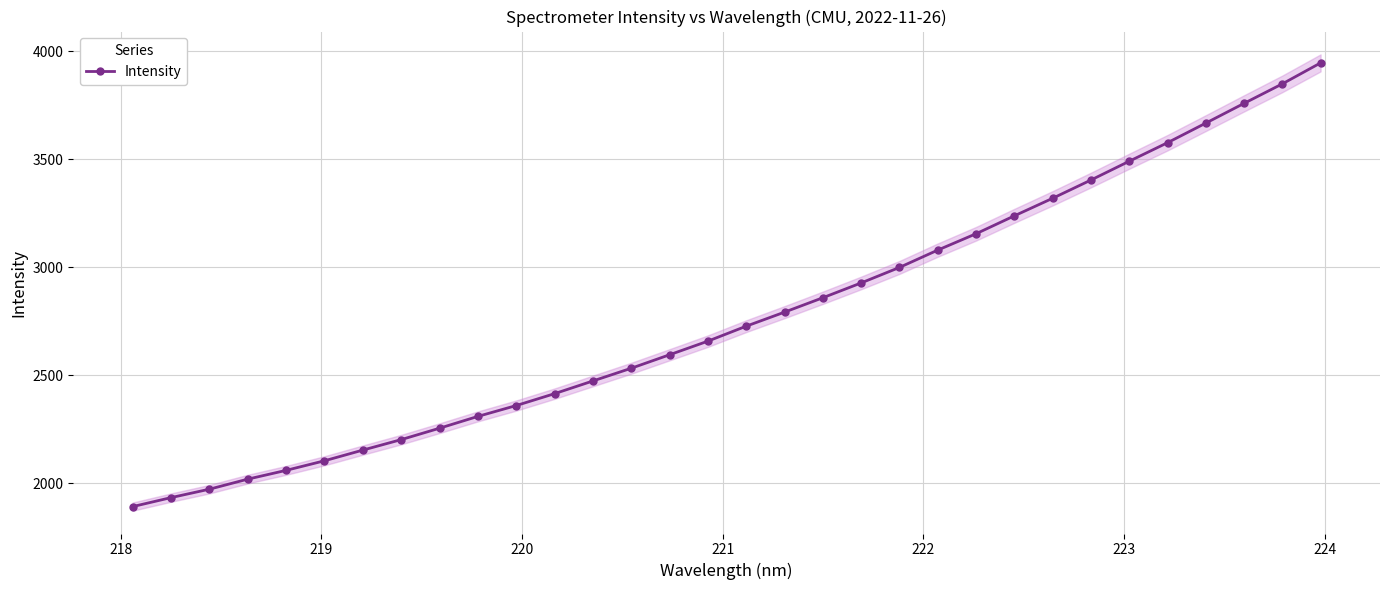

What is the value of the Intensity point at the 4th from the left?

2019.9